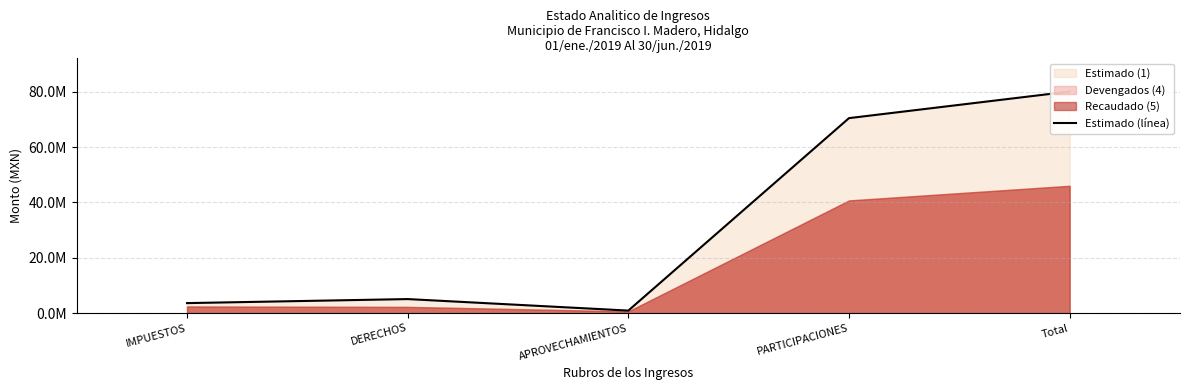

What is the difference between the second highest and minimum values?

69576523.0